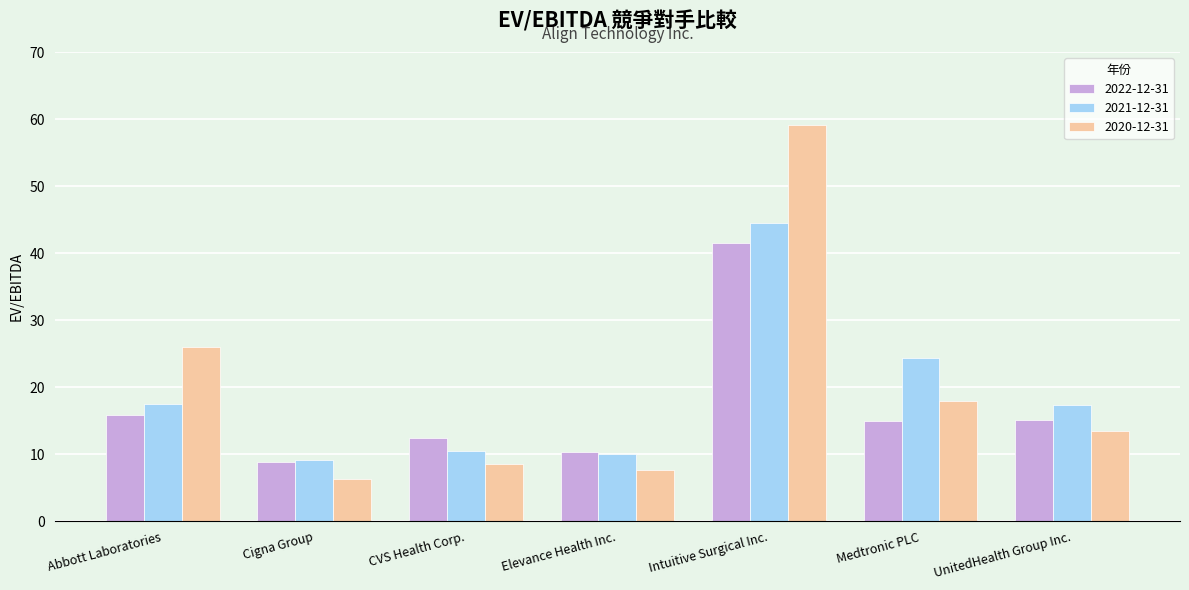

What is the lowest value of the 2022-12-31 series?

8.9